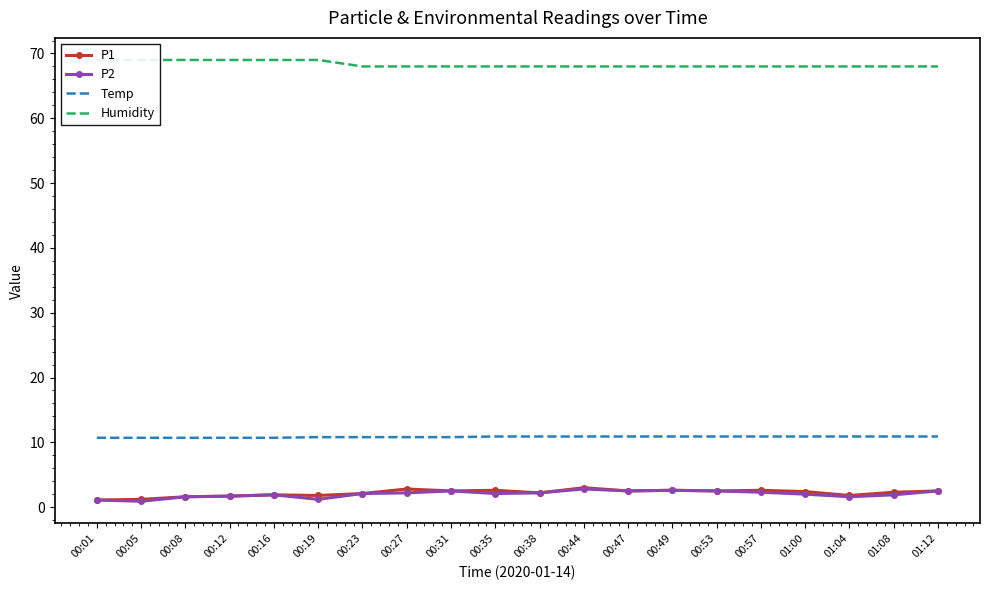

Where is Temp nearest to the value 10?

00:01